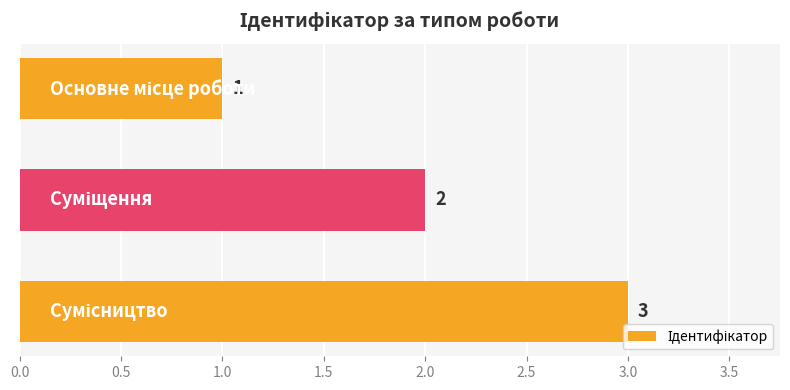

What is the maximum value shown in the chart?

3